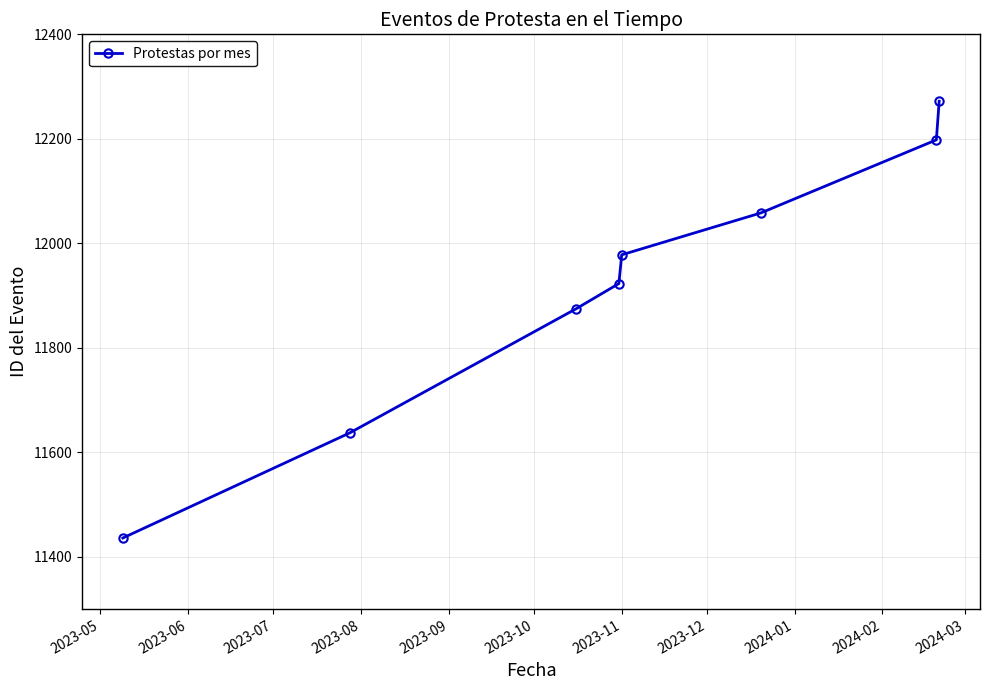

What is the difference between the maximum and minimum values?

836